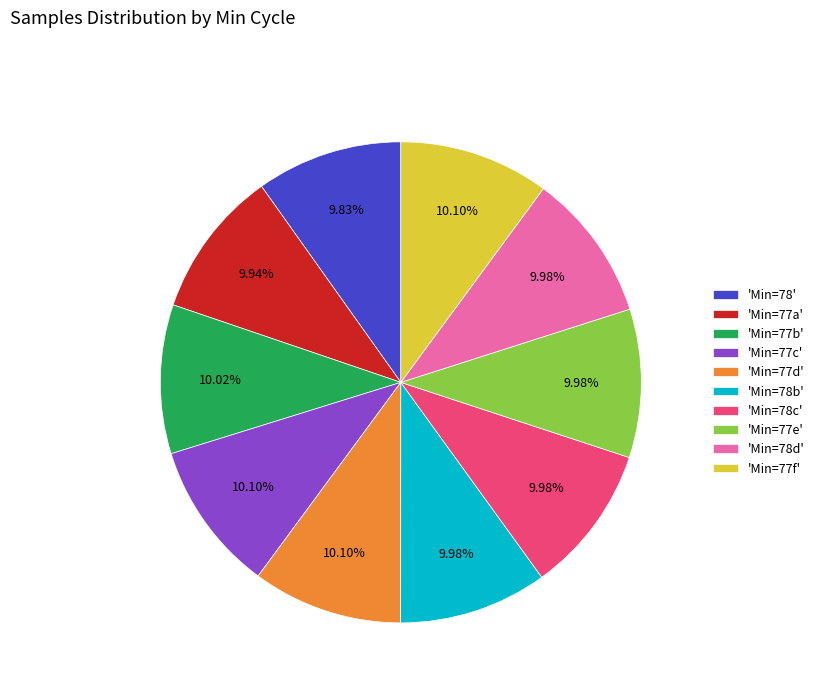

What is the ratio of the value at 'Min=78b' to the value at 'Min=77b'?

1.0